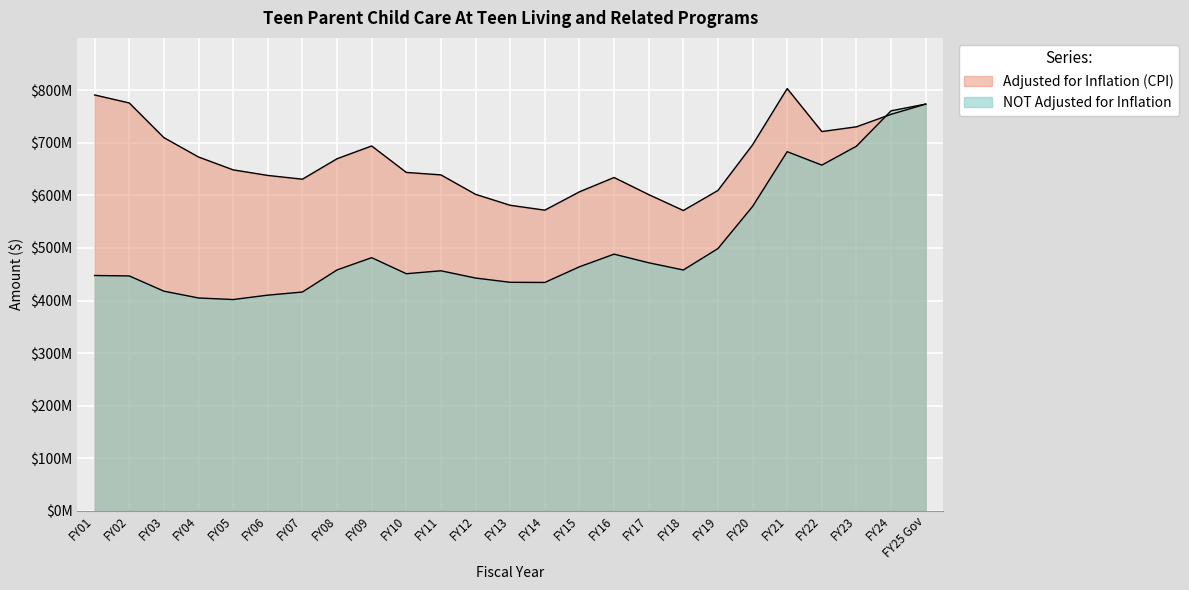

What is the sum of the NOT Adjusted for Inflation values at FY10 and FY12?

893828668